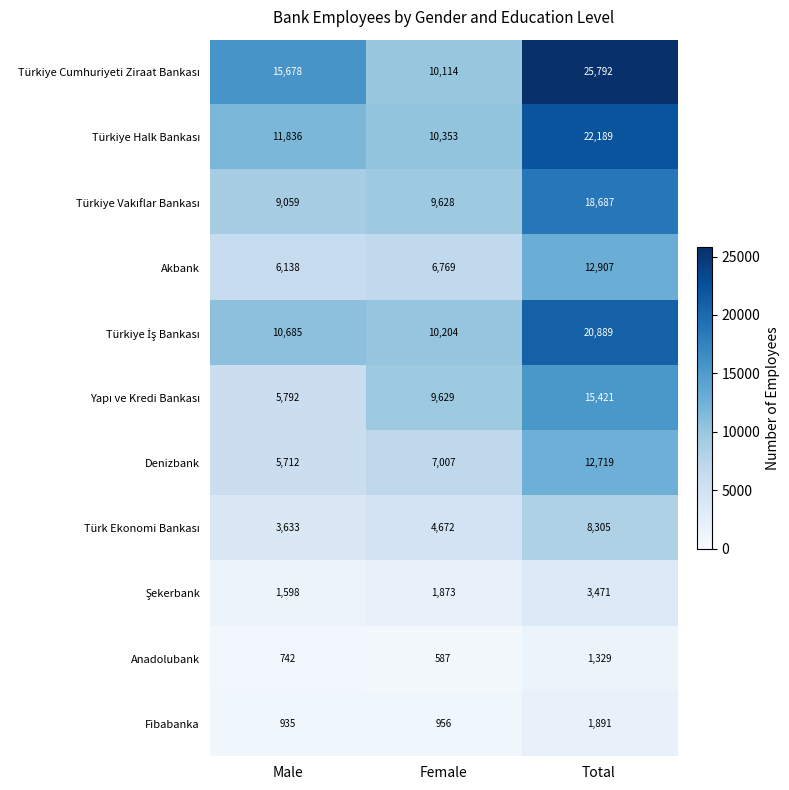

What is the total value across all series at Male?

71808